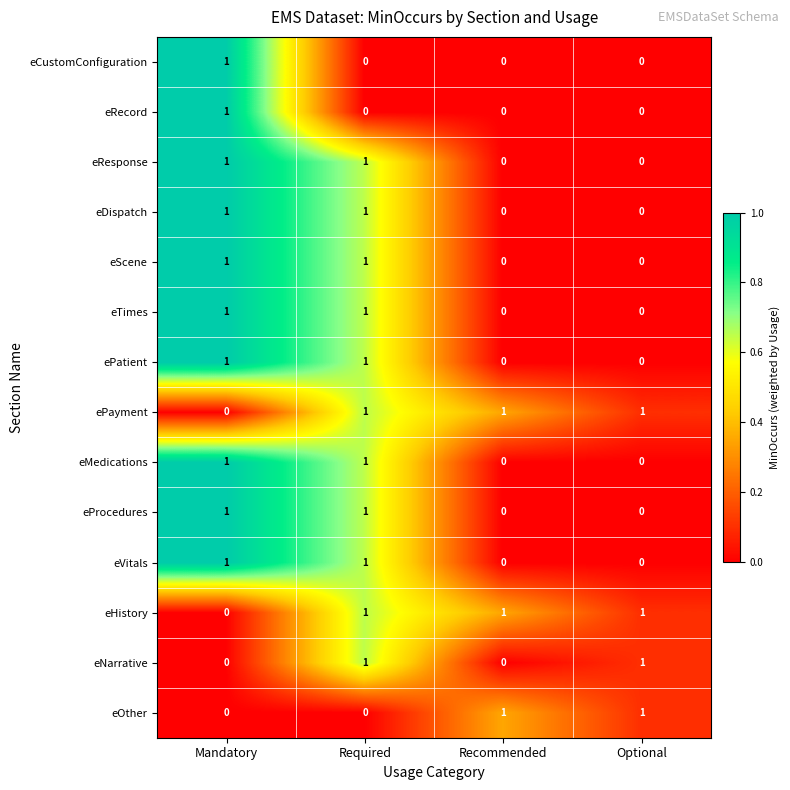

How many values in eTimes are above zero?

2